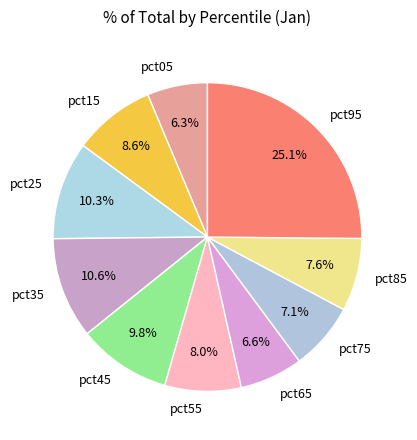

True or false: pct75 accounts for 7% of the total.

True